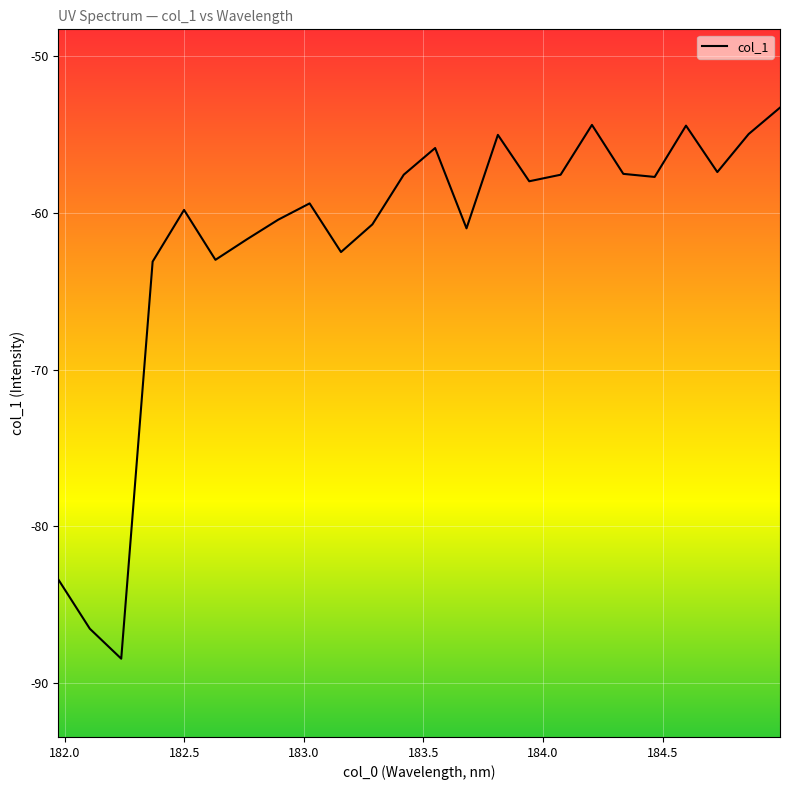

What is the difference between the maximum and minimum values?

35.2